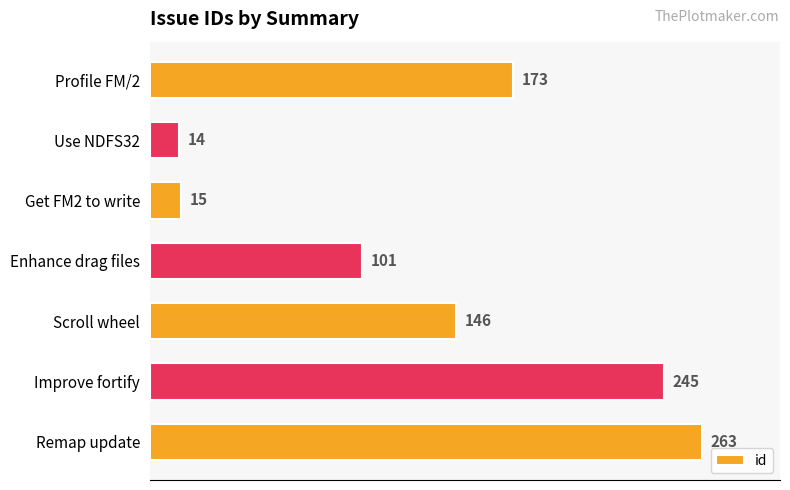

Does the chart contain any negative values?

No